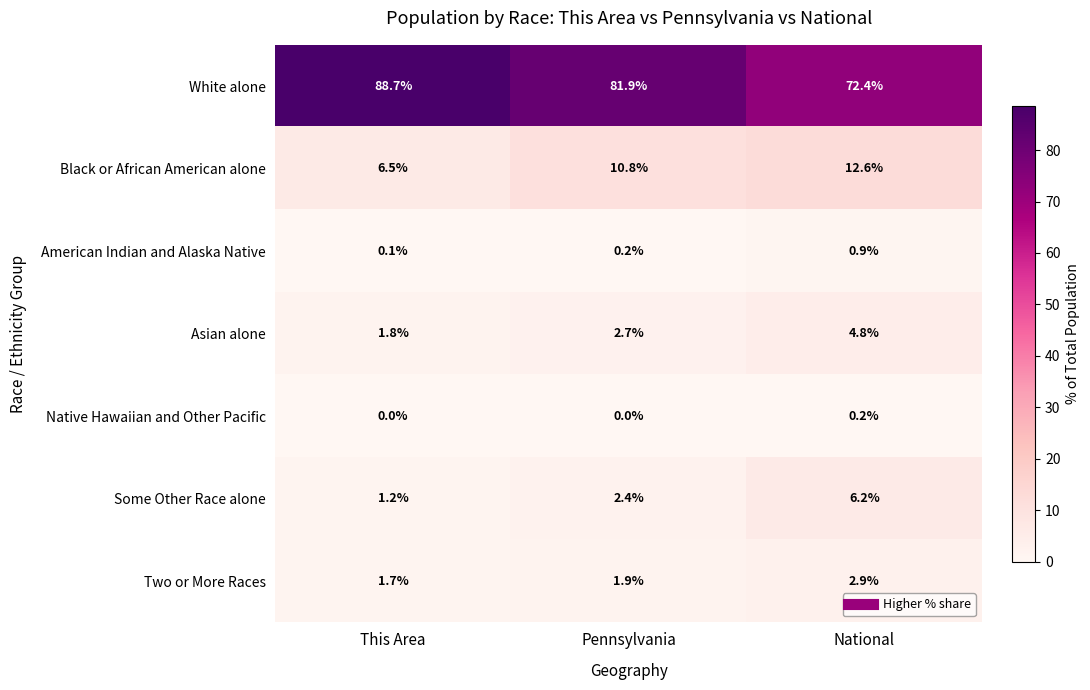

What is the sum of all American Indian and Alaska Native values?

1.2